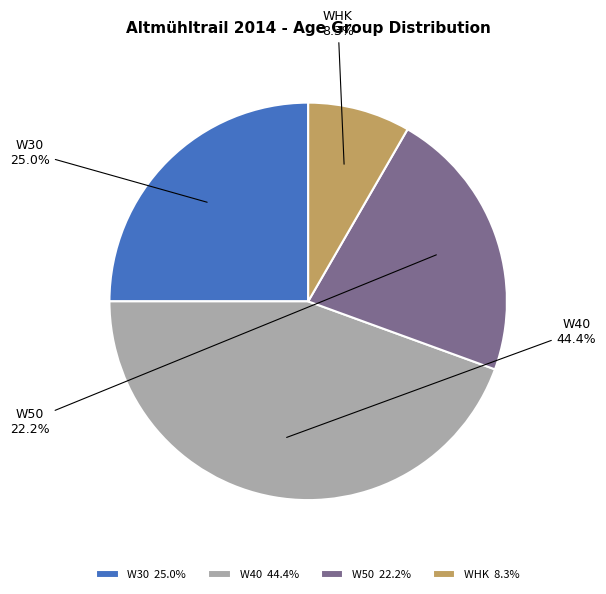

Which has a higher value, W50 22.2% or W30 25.0%?

W30 25.0%